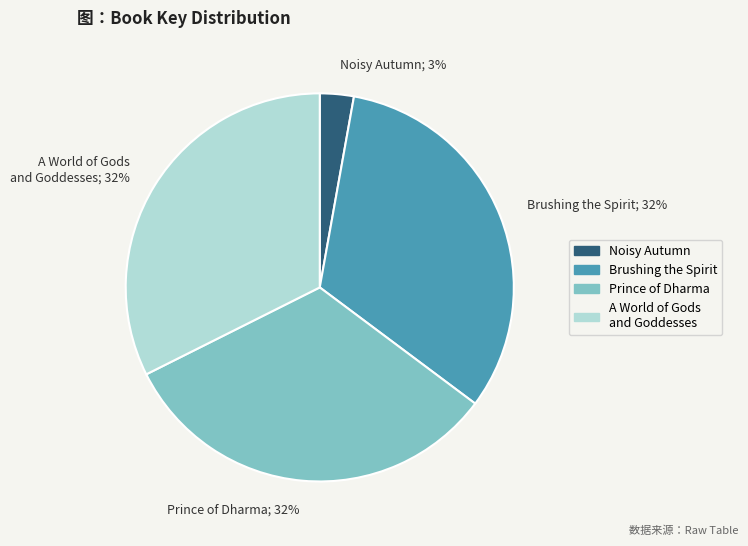

The Noisy Autumn slice represents 3% of the pie. True or false?

True